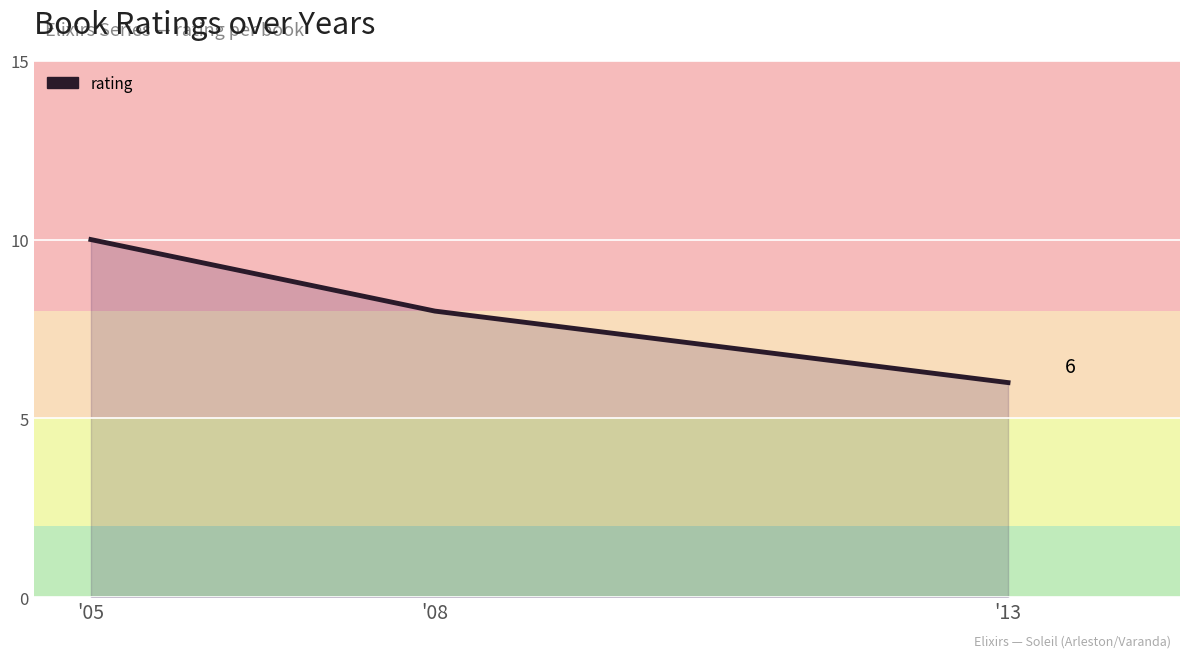

The chart shows a value of 4 at '08. True or false?

False